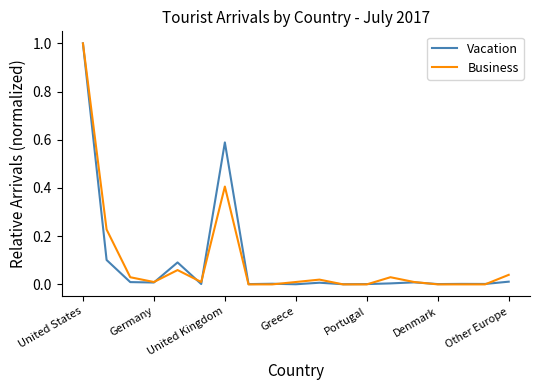

Which series has the widest spread of values?

Business